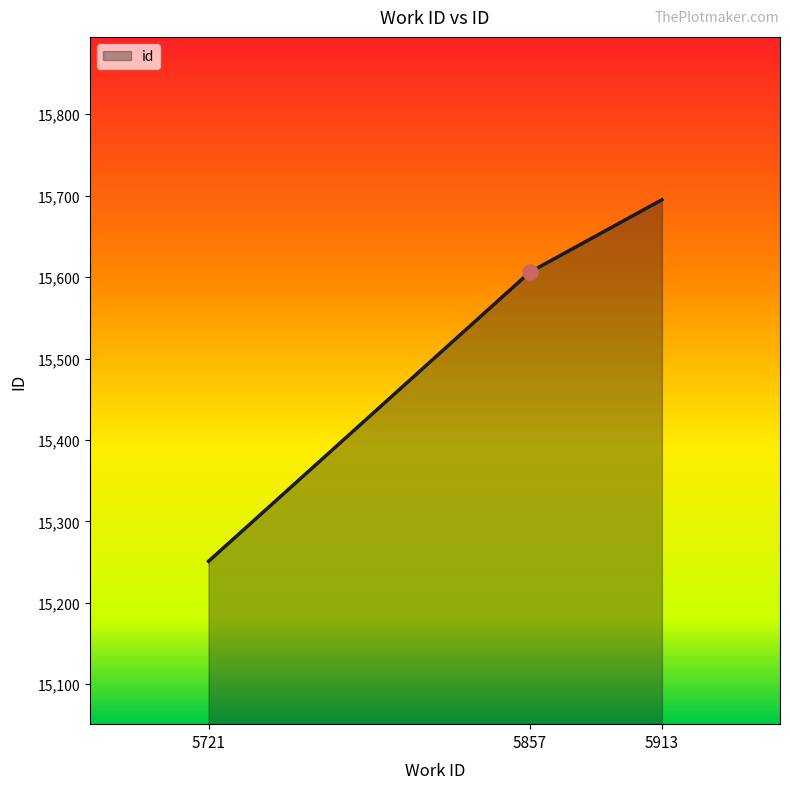

What is the change in value from 5857 to 5913?

+89